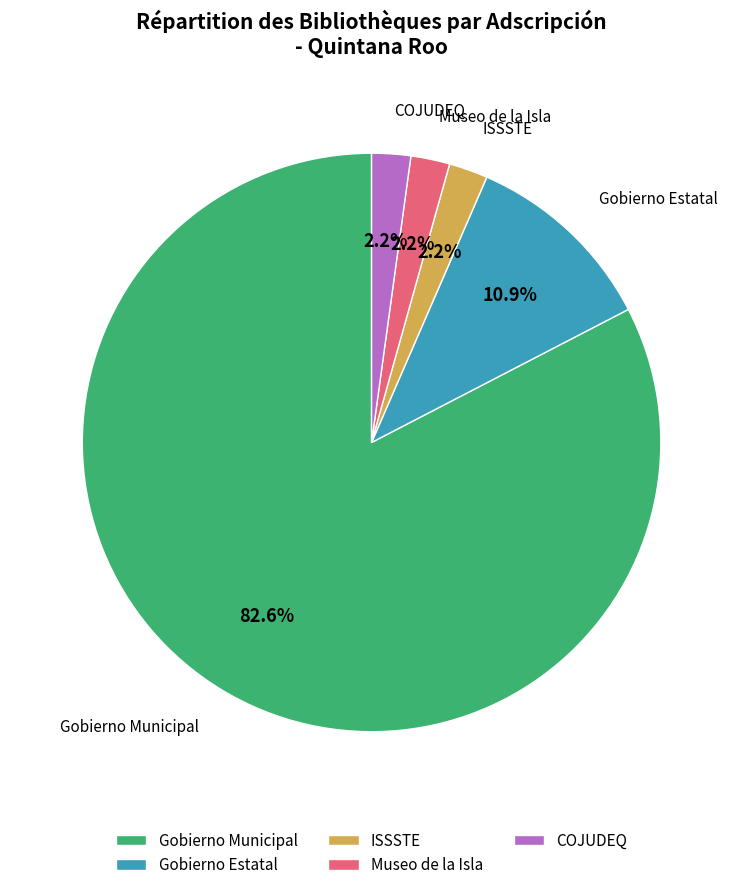

The COJUDEQ slice represents 2% of the pie. True or false?

True